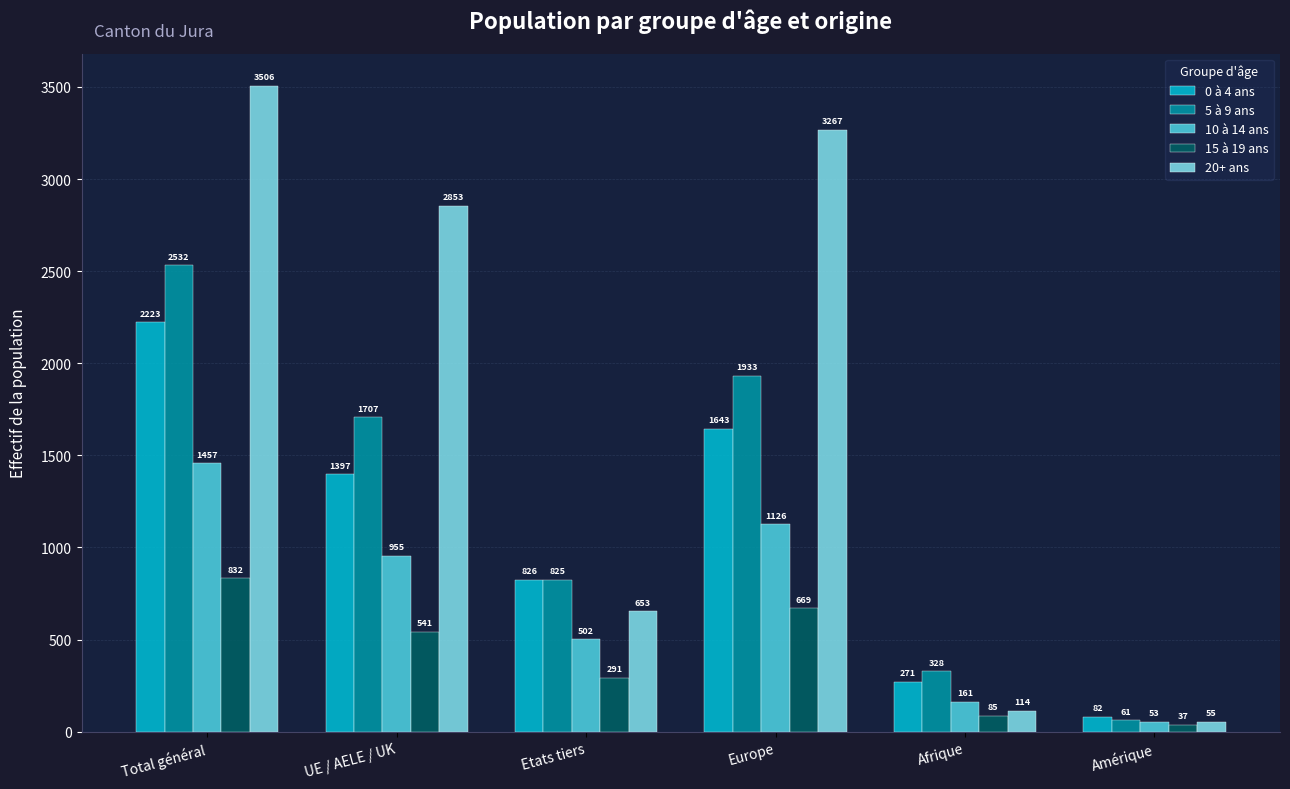

Is it true that 20+ ans equals 55 at Amérique?

True